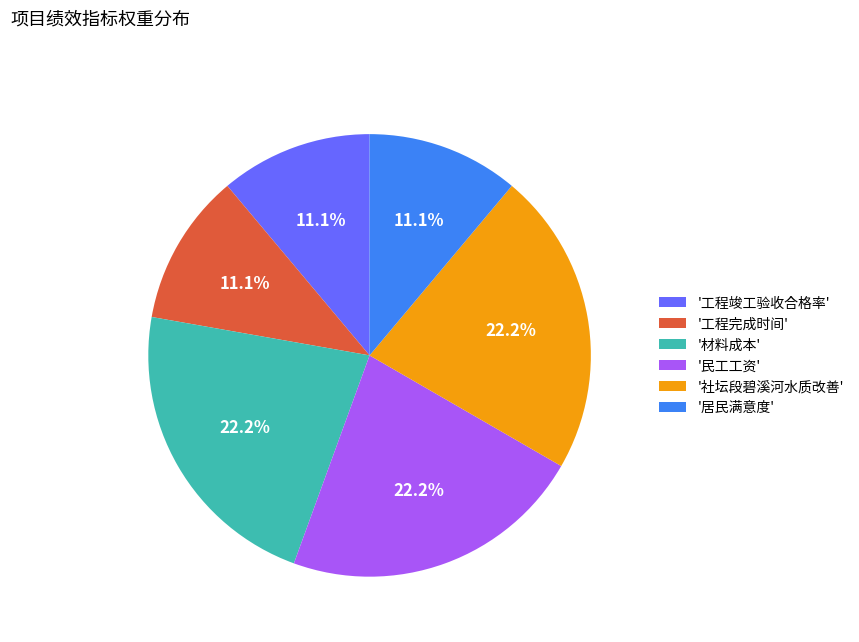

Does '工程竣工验收合格率' account for over 50% of the chart?

No